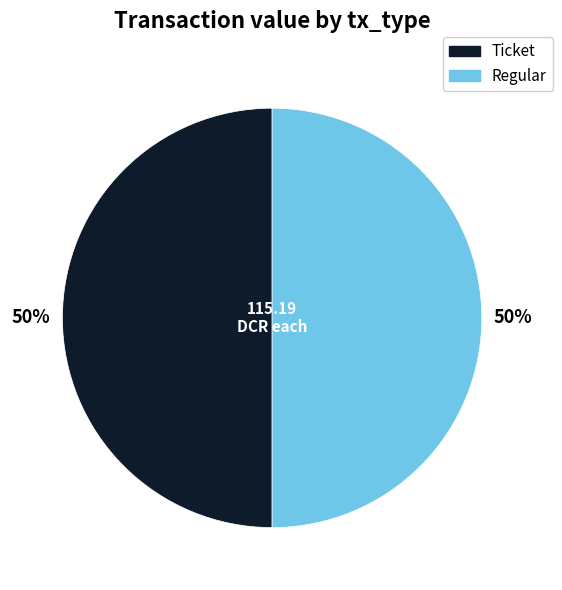

To the nearest percent, what is the average slice percentage?

50%